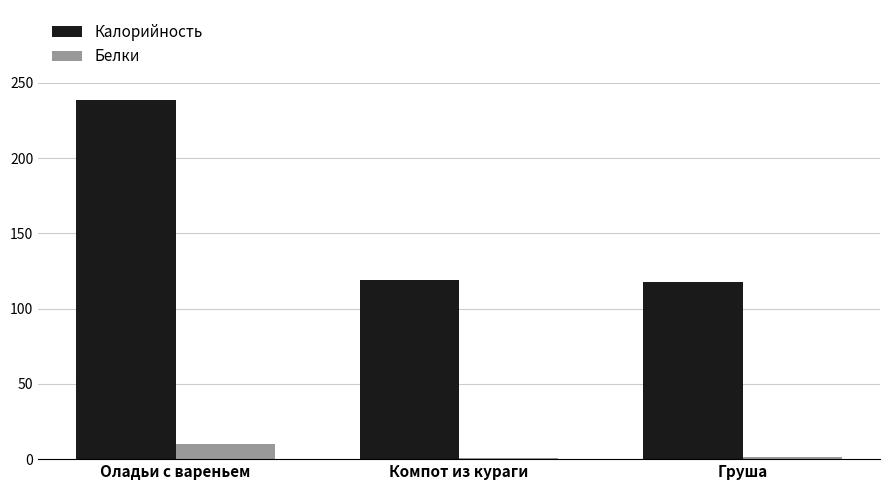

What position from the right is Груша?

1